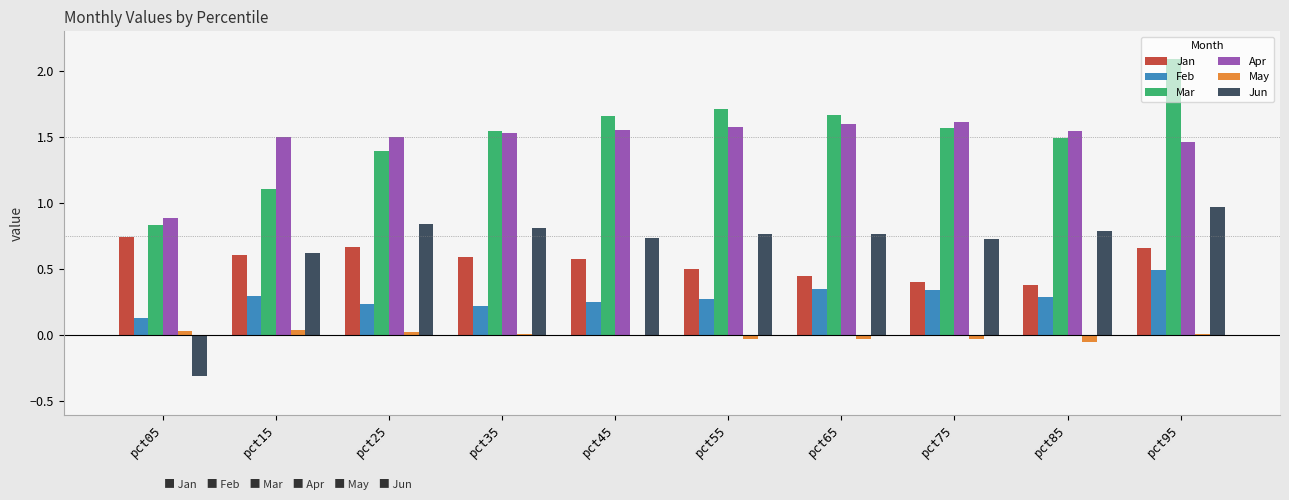

Are the bars grouped side by side (vs. stacked)?

Yes